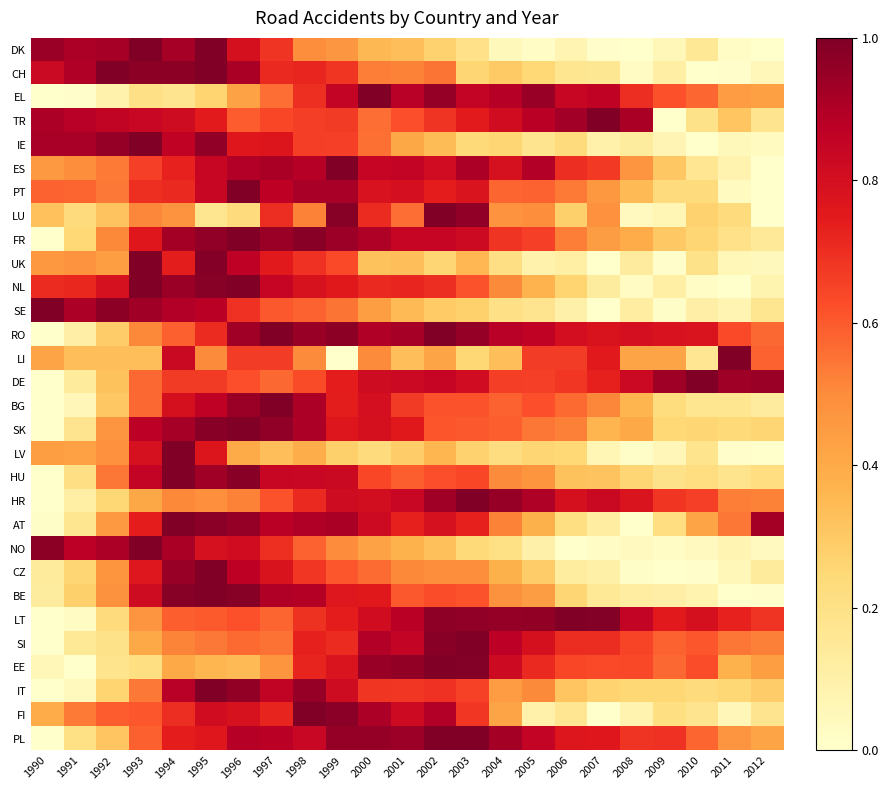

What is the maximum value shown in the chart?

1.0